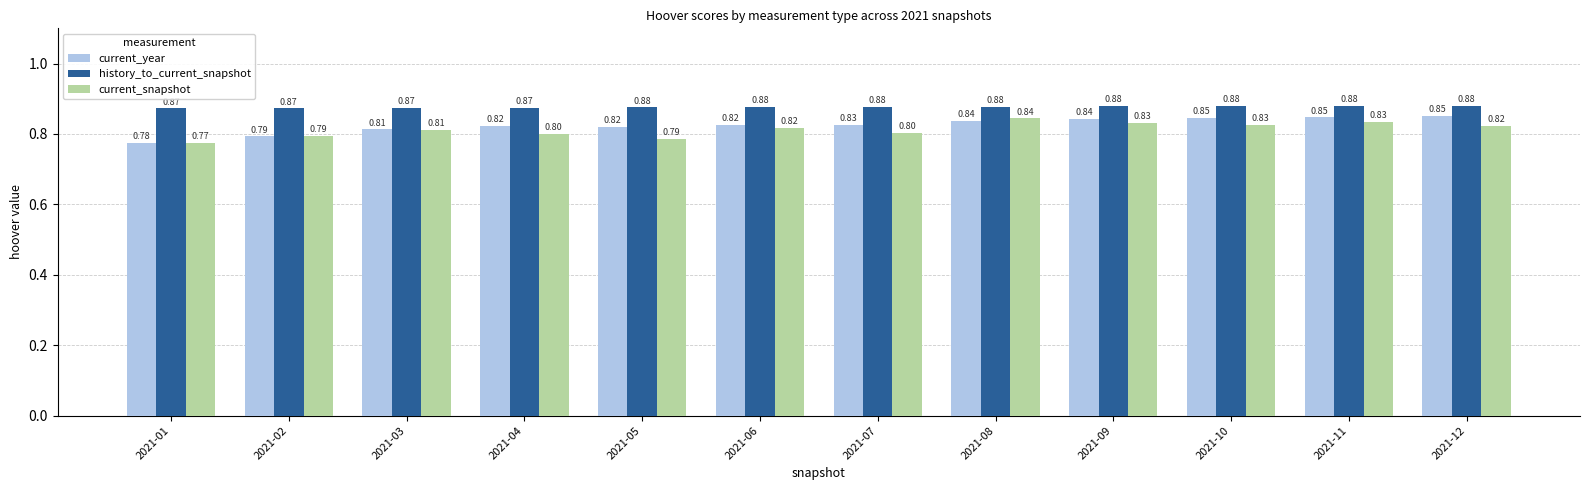

Rank the series by their maximum value, from highest to lowest.

history_to_current_snapshot, current_year, current_snapshot